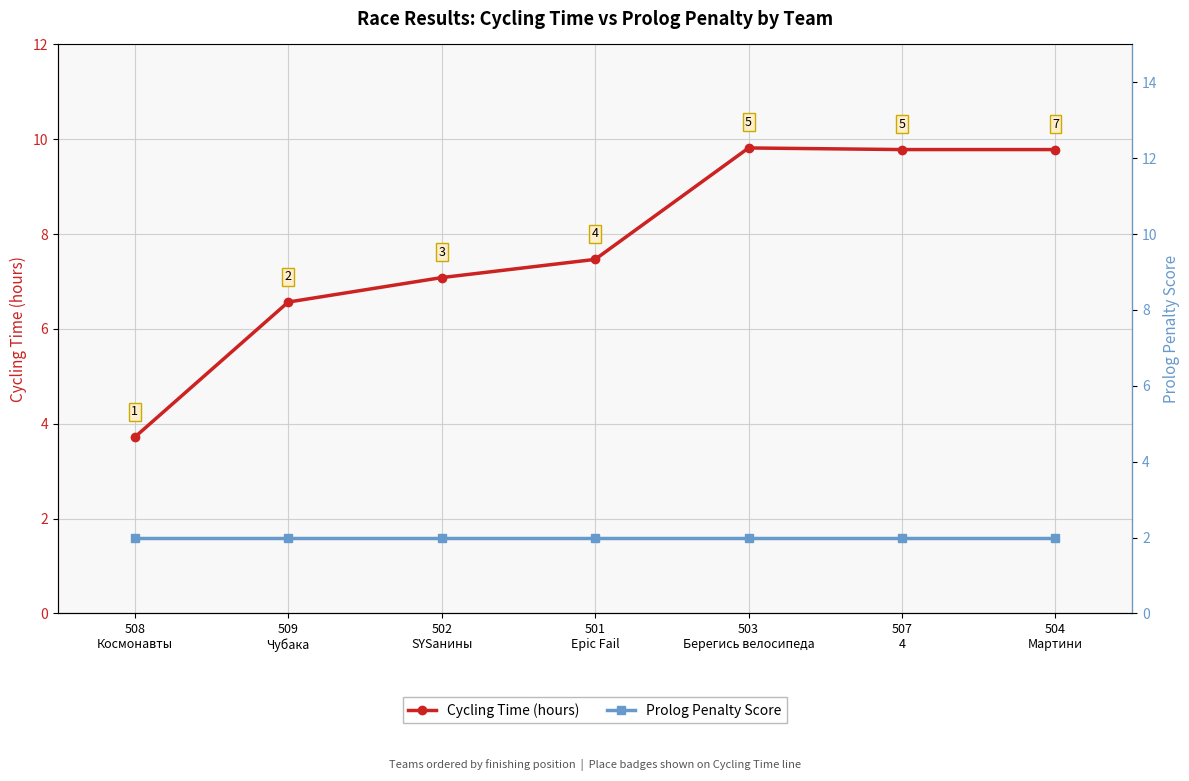

Reading left to right, extract all data points from this chart.

Cycling Time (hours): 3.7	6.6	7.1	7.5	9.8	9.8	9.8
Prolog Penalty Score: 2.0	2.0	2.0	2.0	2.0	2.0	2.0